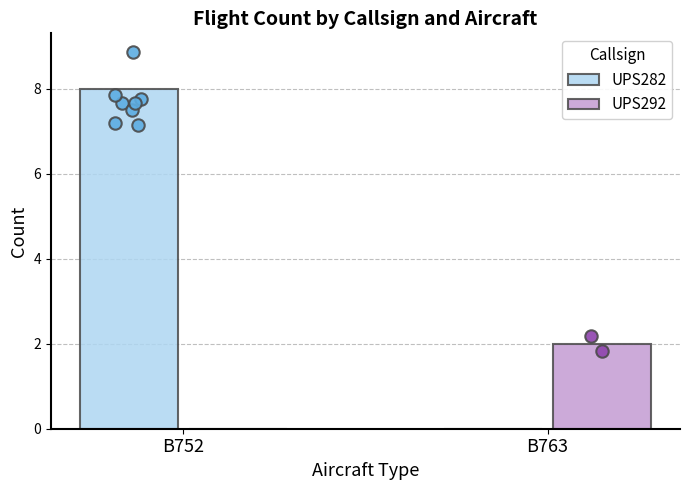

Which series contains the highest Y value?

UPS282